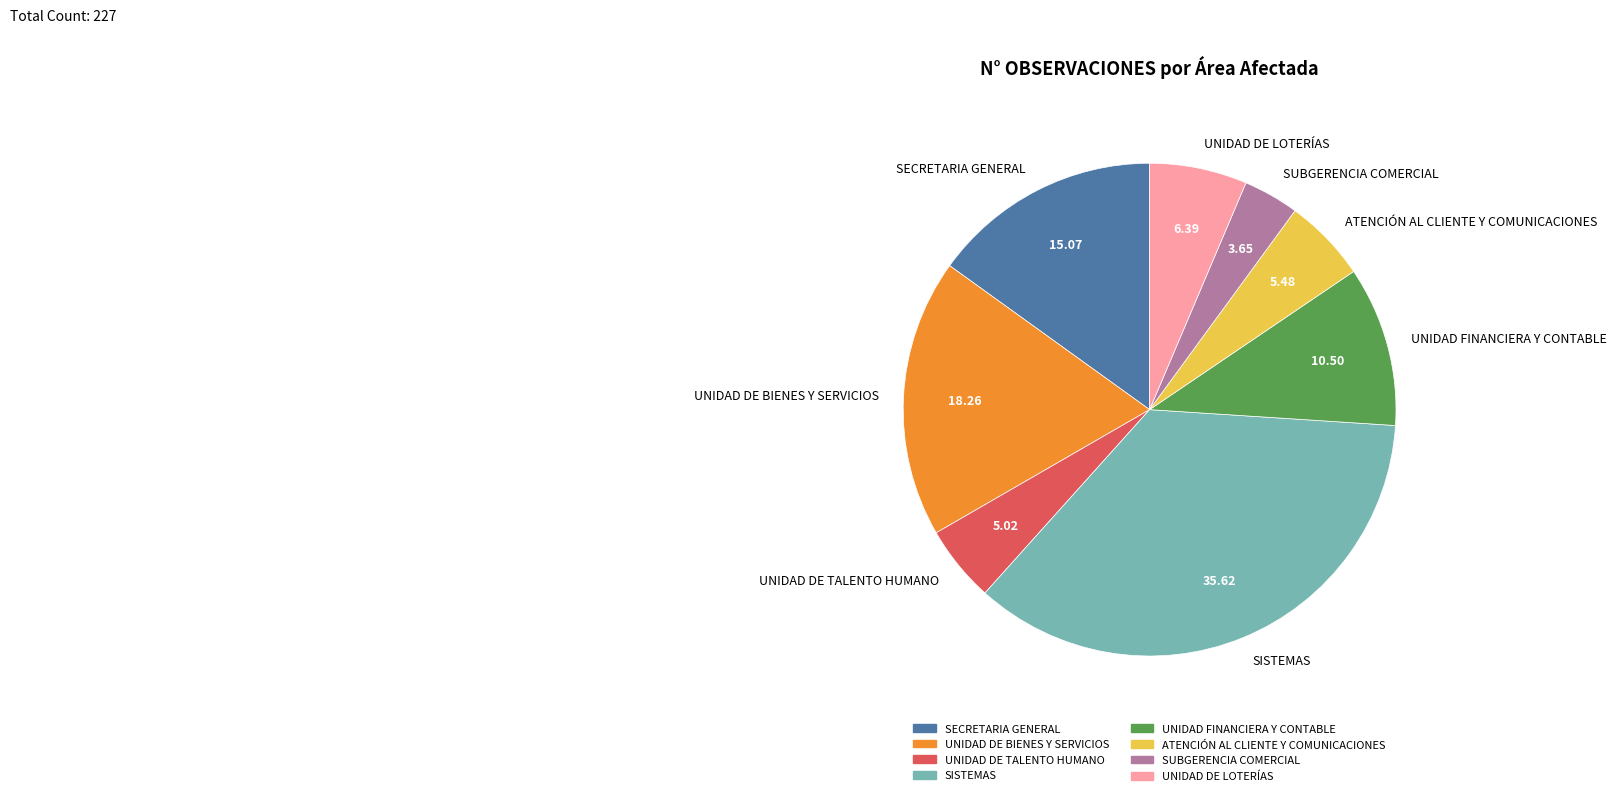

Which has a higher value, UNIDAD FINANCIERA Y CONTABLE or UNIDAD DE TALENTO HUMANO?

UNIDAD FINANCIERA Y CONTABLE